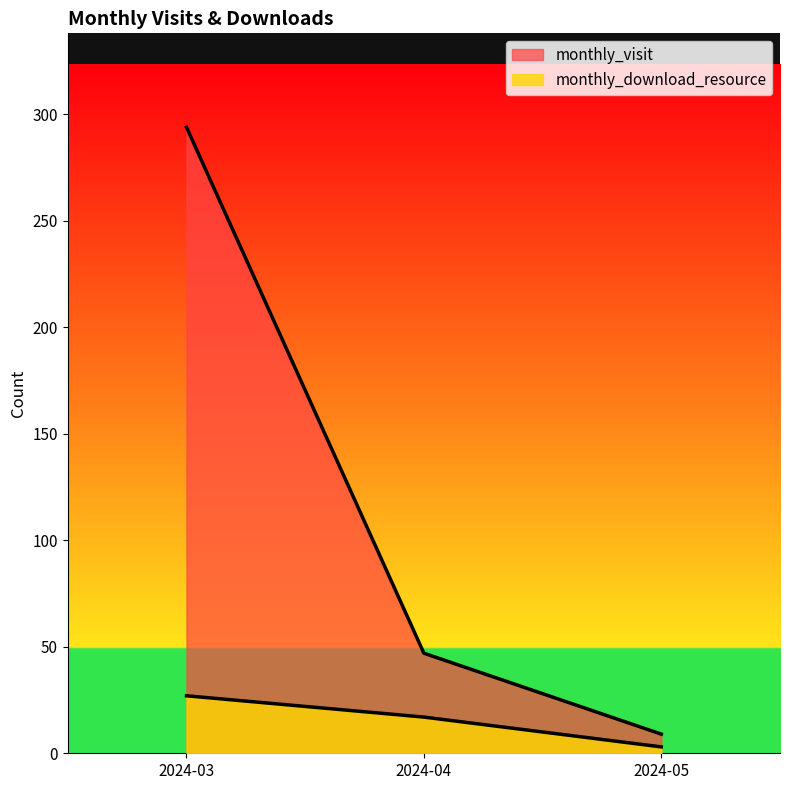

List the series in order of their overall mean, lowest first.

monthly_download_resource, monthly_visit